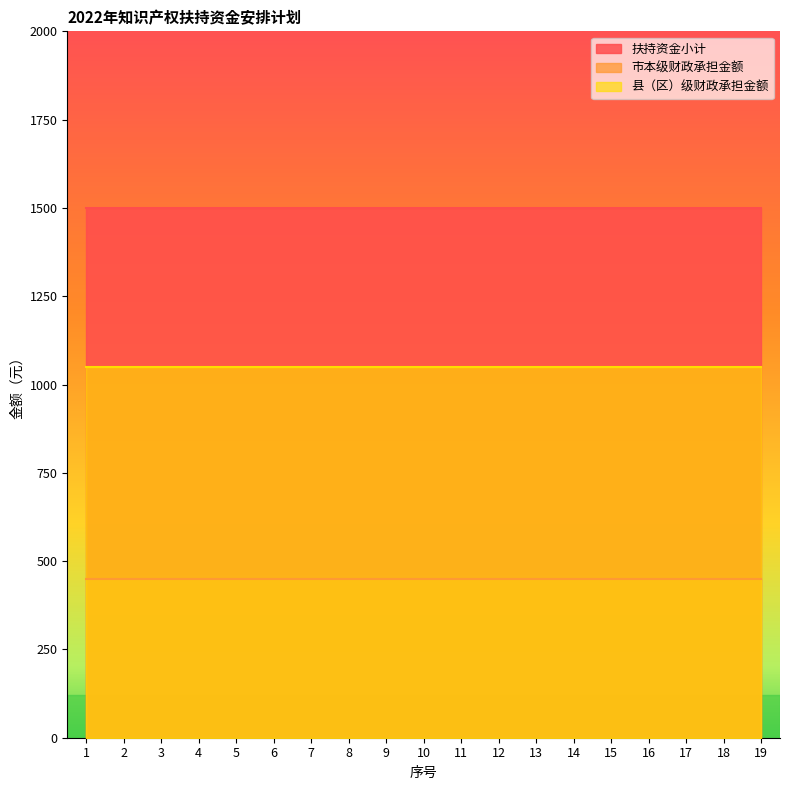

What are all the series names shown in the legend?

扶持资金小计, 市本级财政承担金额, 县（区）级财政承担金额